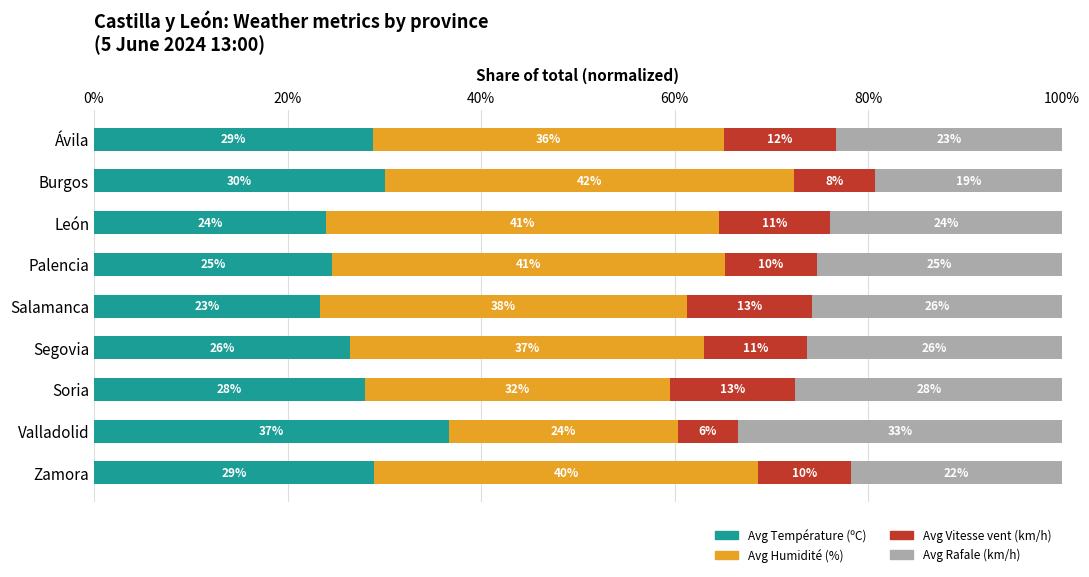

What is the value of the Avg Humidité (%) bar at the 5th from the left?

38.0